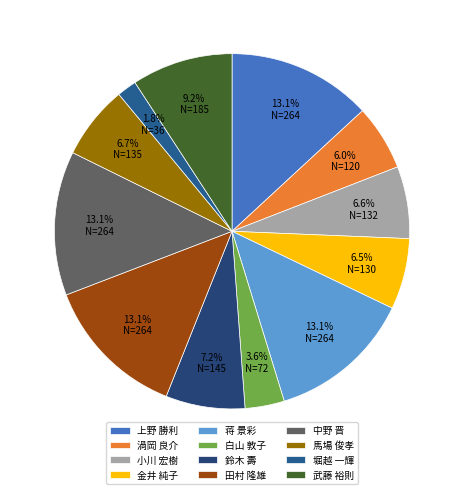

Does 金井 純子 account for over 50% of the chart?

No